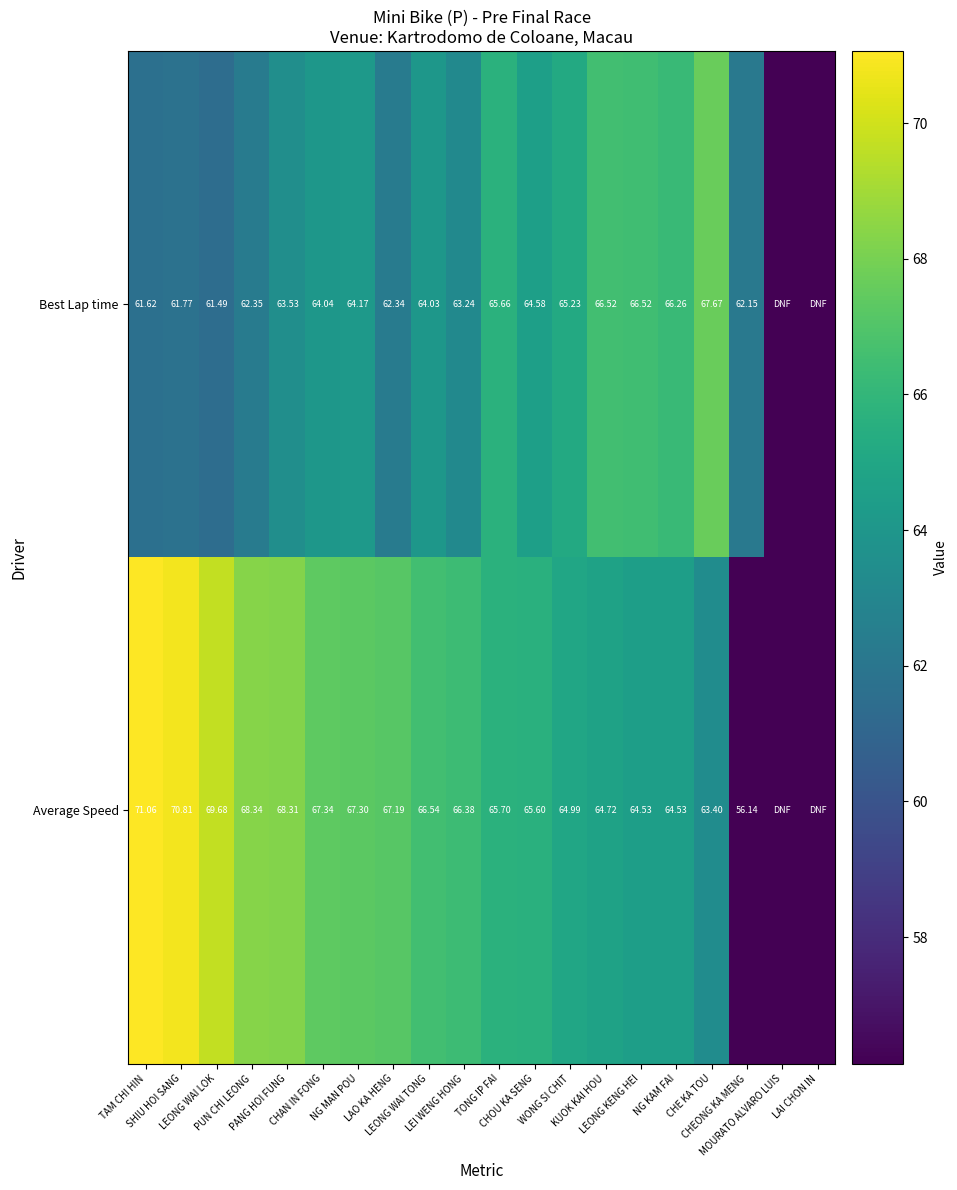

At which label is Best Lap time closest to 33?

LEONG WAI LOK